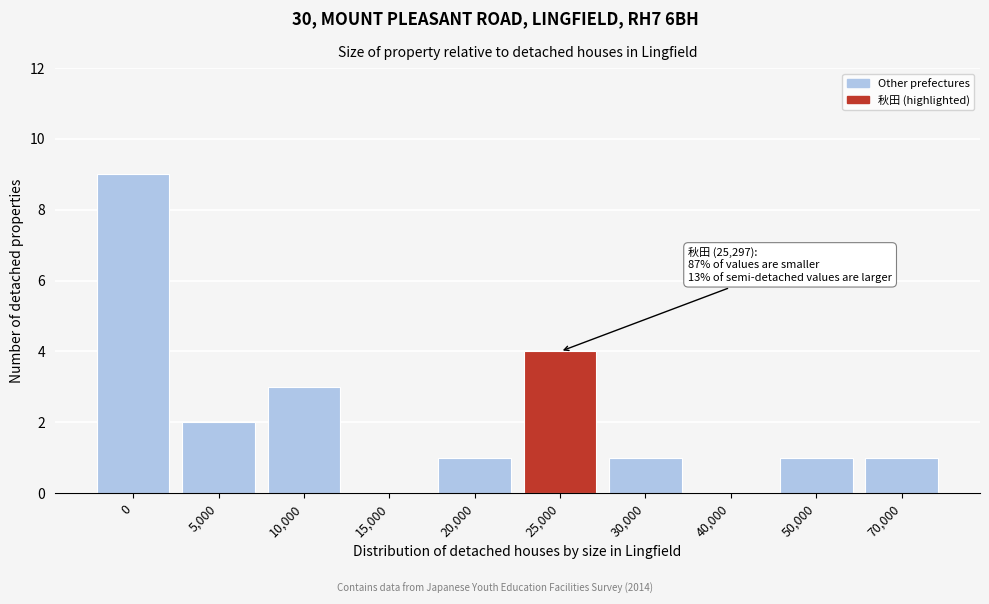

Reading right to left, transcribe all the data shown in this chart.

70,000=1	50,000=1	40,000=0	30,000=1	25,000=4	20,000=1	15,000=0	10,000=3	5,000=2	0=9